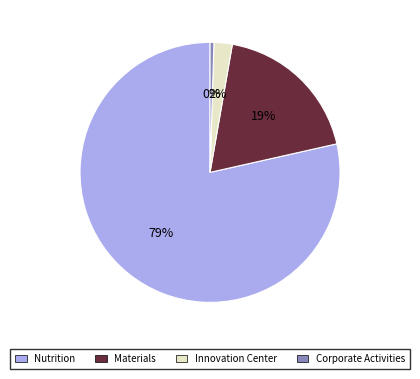

To the nearest percent, what is the combined percentage of Innovation Center and Nutrition?

81%